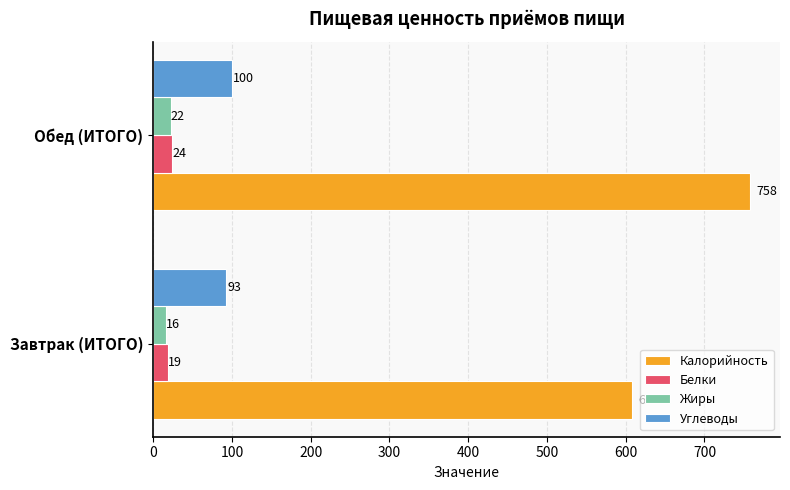

Which series has the widest spread of values?

Калорийность